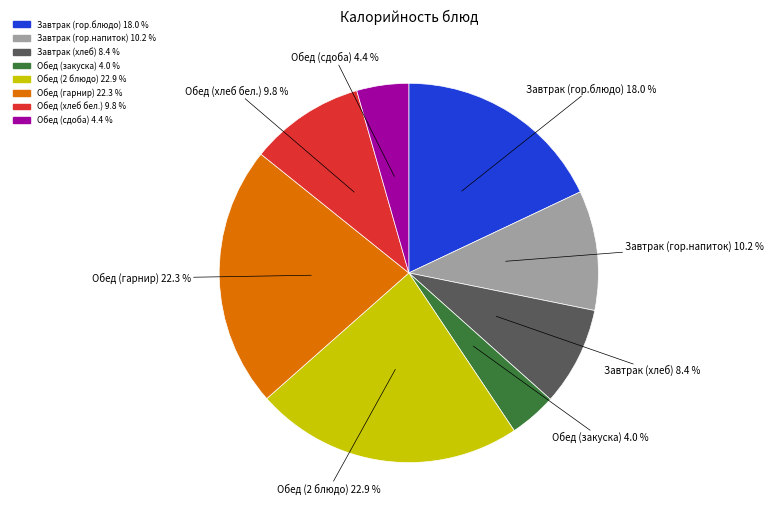

Approximately how many times larger is the value at Обед (закуска) 4.0 % compared to Завтрак (хлеб) 8.4 %?

0.5